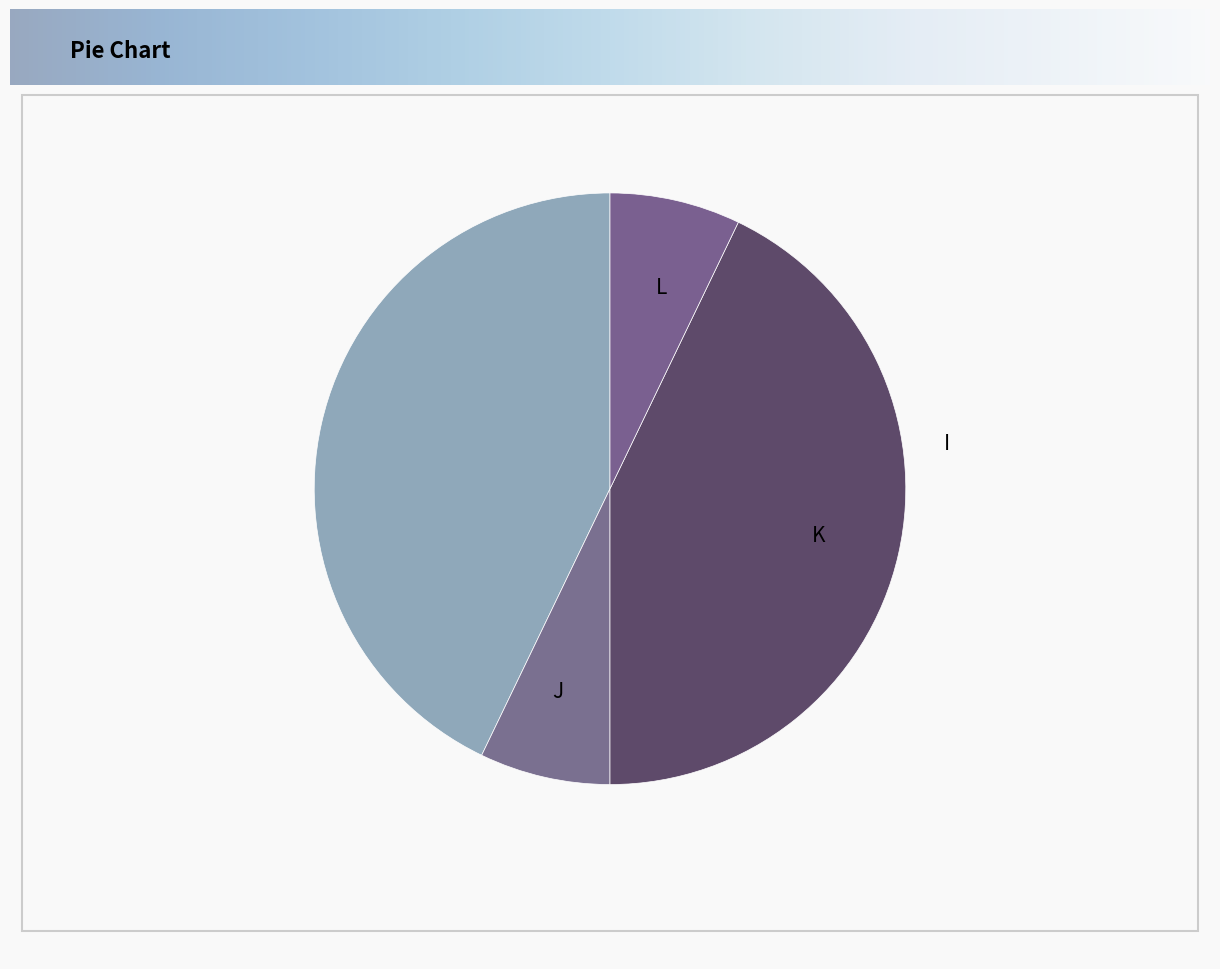

To the nearest percent, what is the average slice percentage?

25%